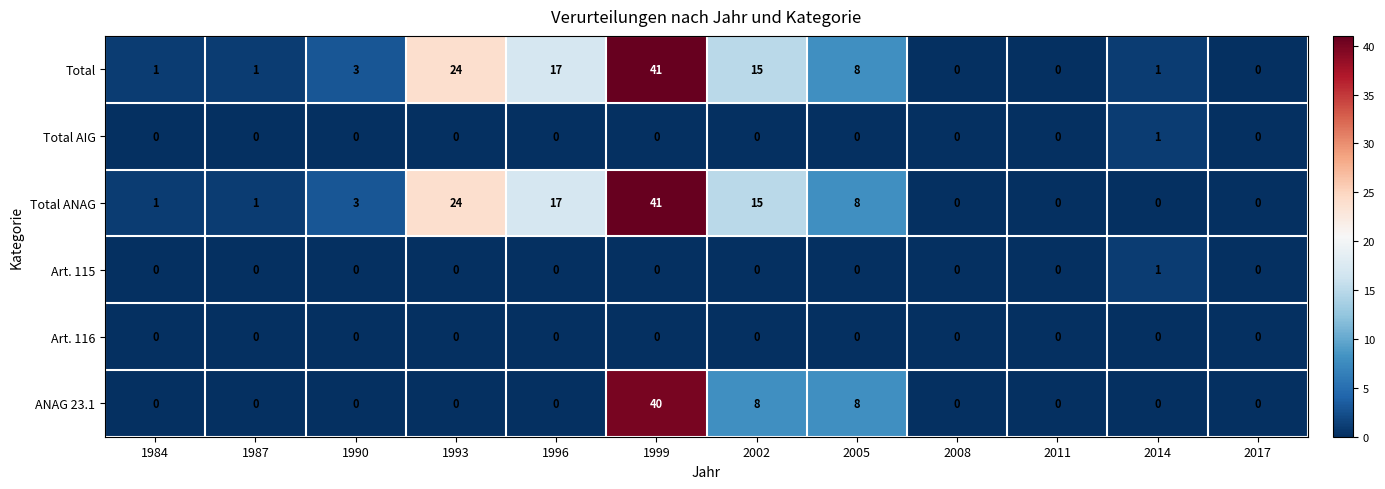

Count the ANAG 23.1 values in the range 0 to 8.

11